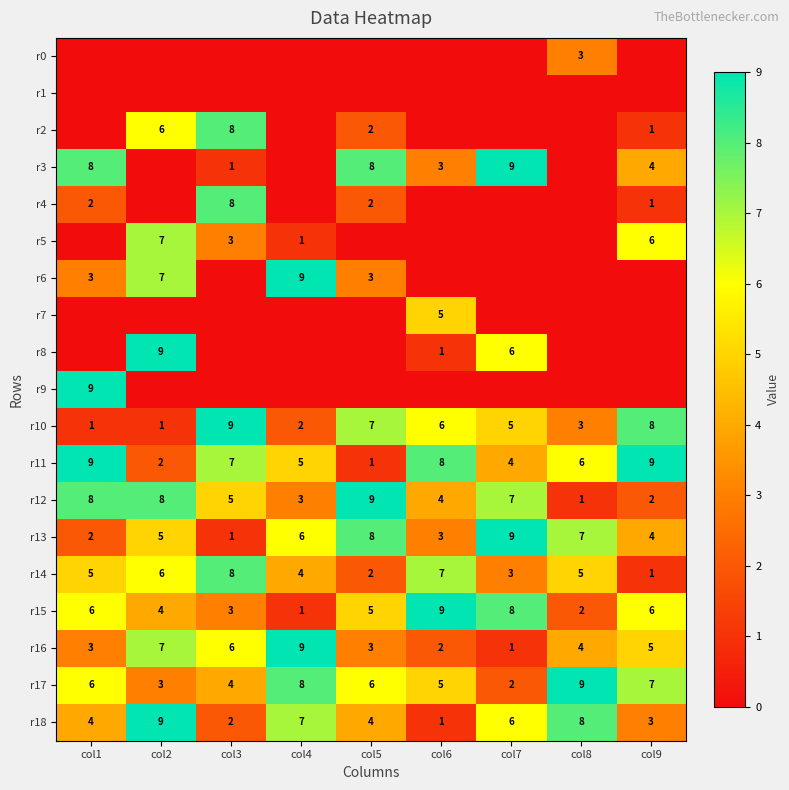

The r12 series shows 3 at col4. True or false?

True